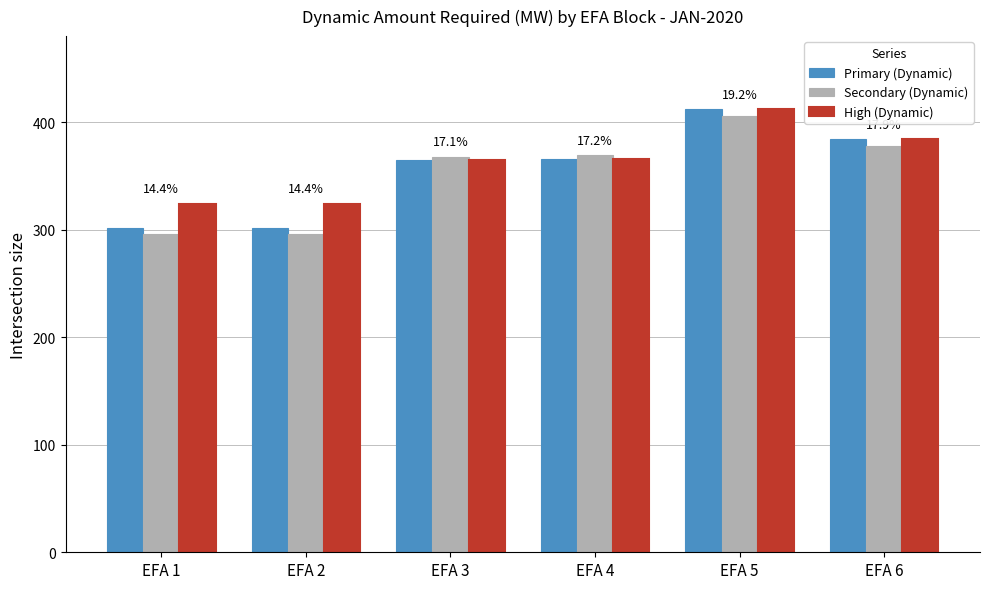

At which category is the sum across all series the highest?

EFA 5